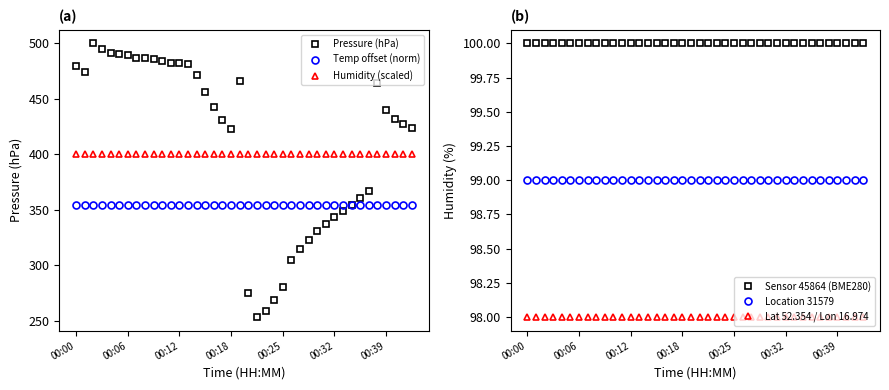

Which series changed the most between 21 and 39?

Pressure (hPa)